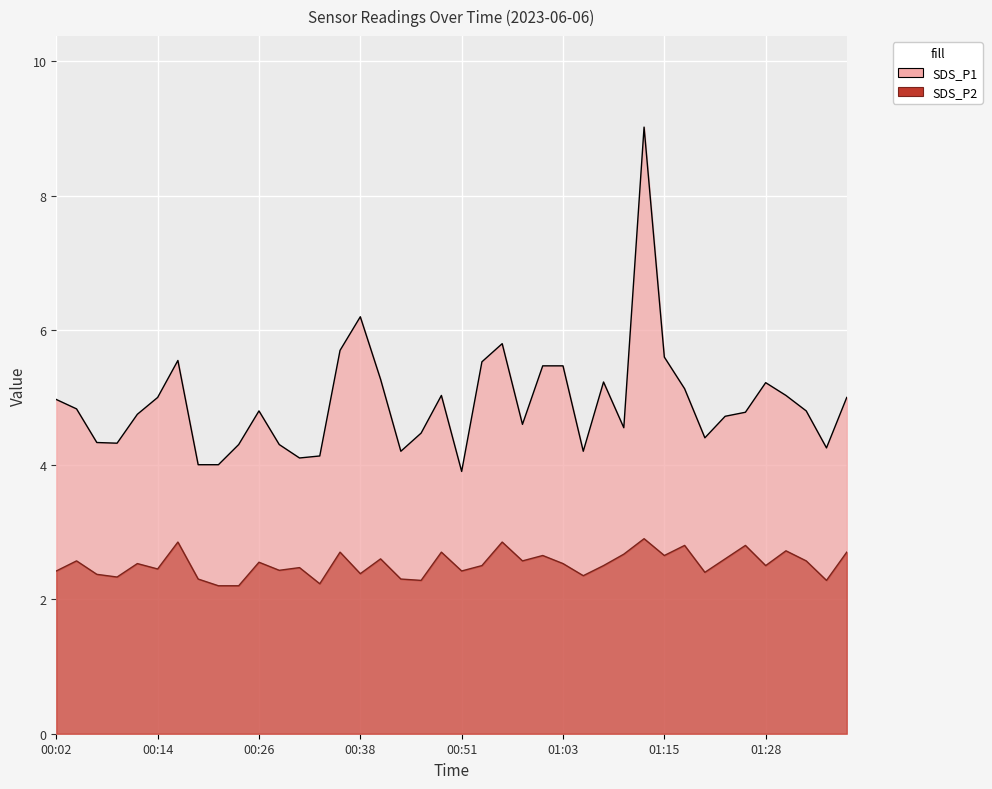

Is it true that SDS_P2 equals 1.4 at 00:24?

False